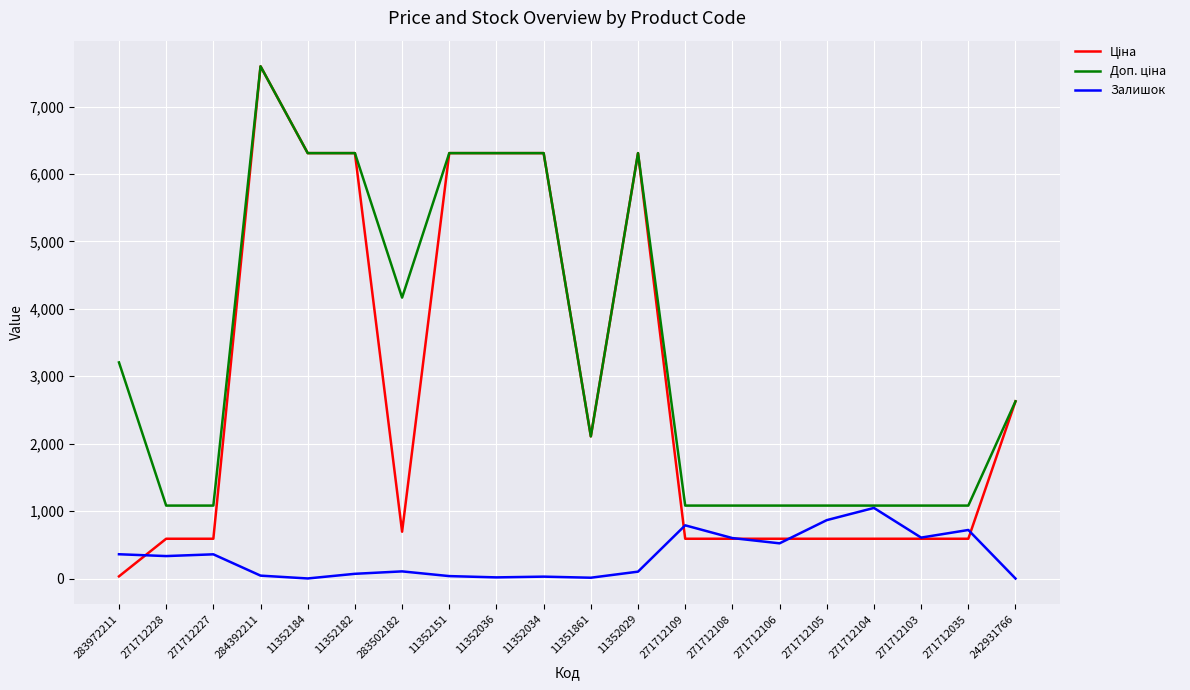

Which category has the highest value in the Залишок series?

271712104